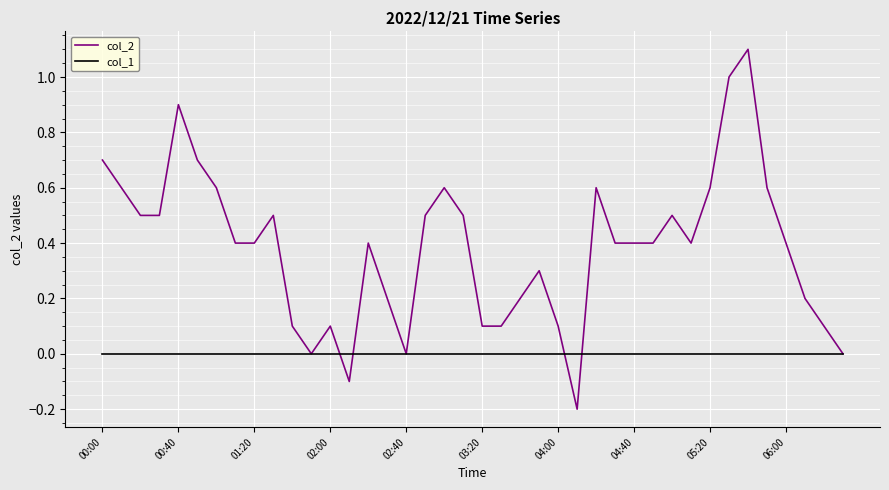

True or false: col_1 and col_2 intersect in this chart.

True